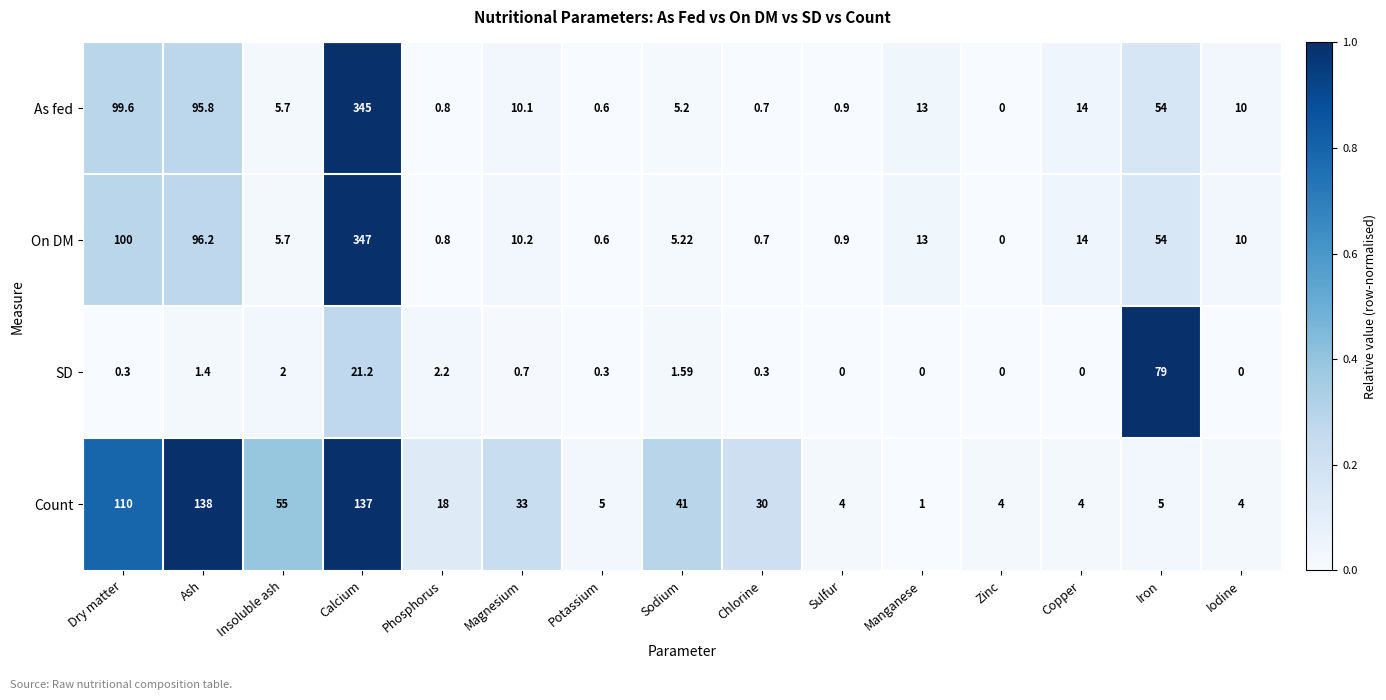

Which series has the largest total across all categories?

On DM